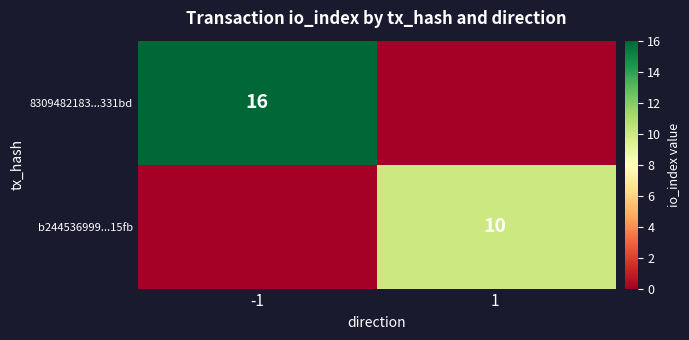

Count the number of categories in the chart.

2